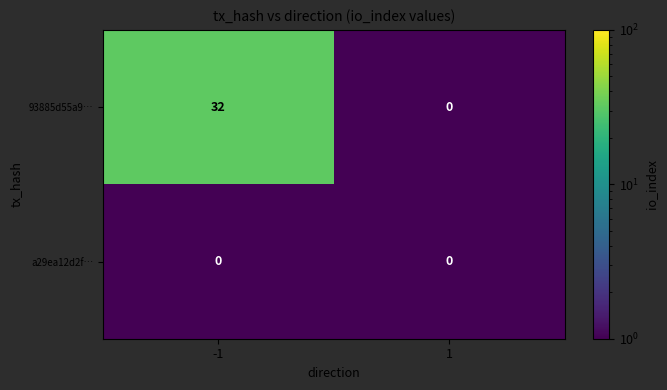

How many categories are shown in the chart?

2